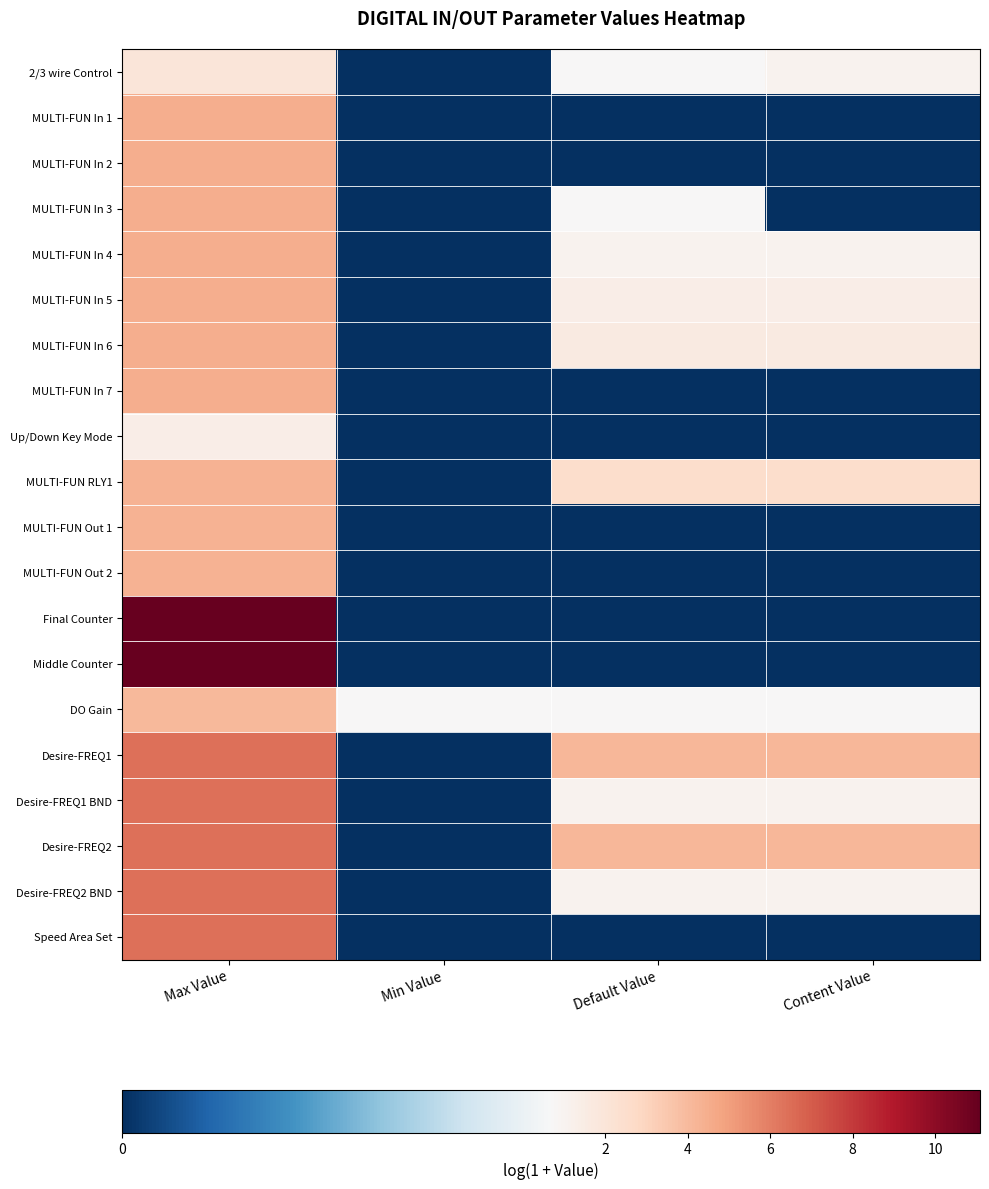

What is the spread (max minus min) of values at Min Value?

0.7